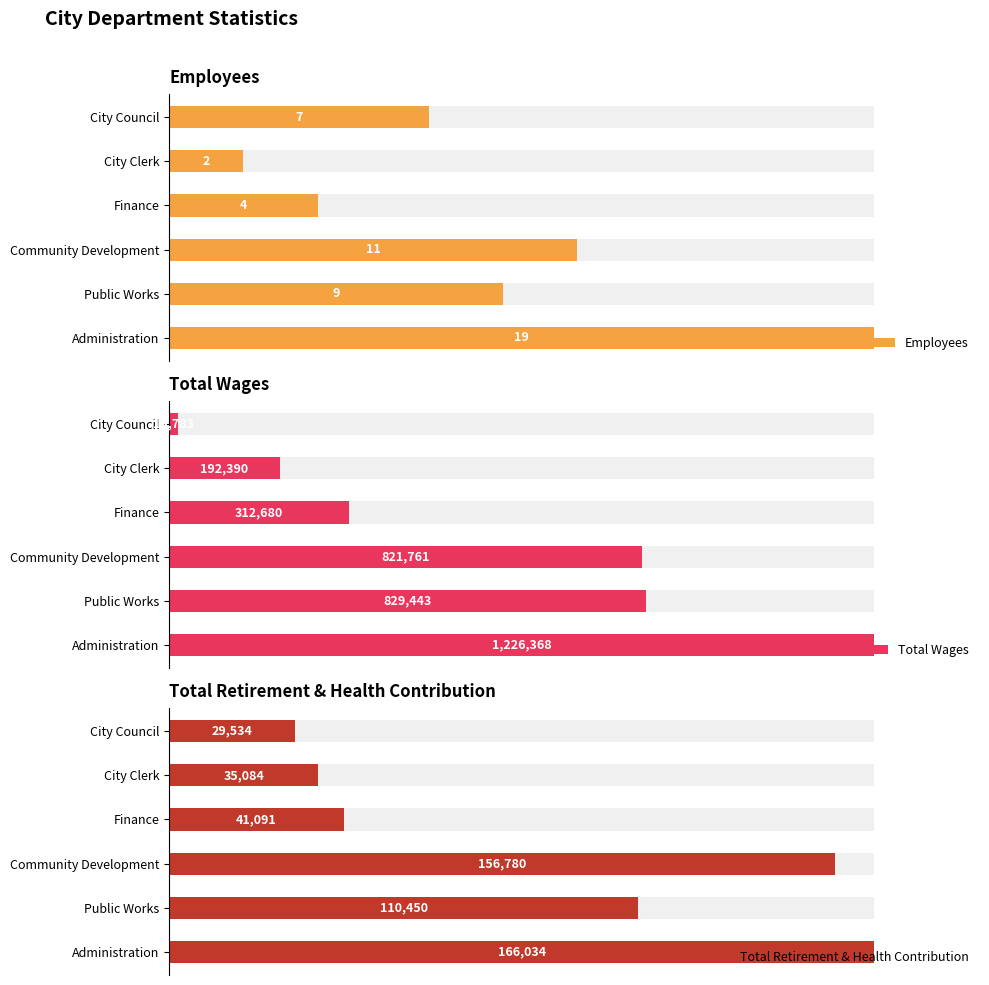

List the series in order of their overall mean, lowest first.

Employees, Total Retirement & Health Contribution, Total Wages